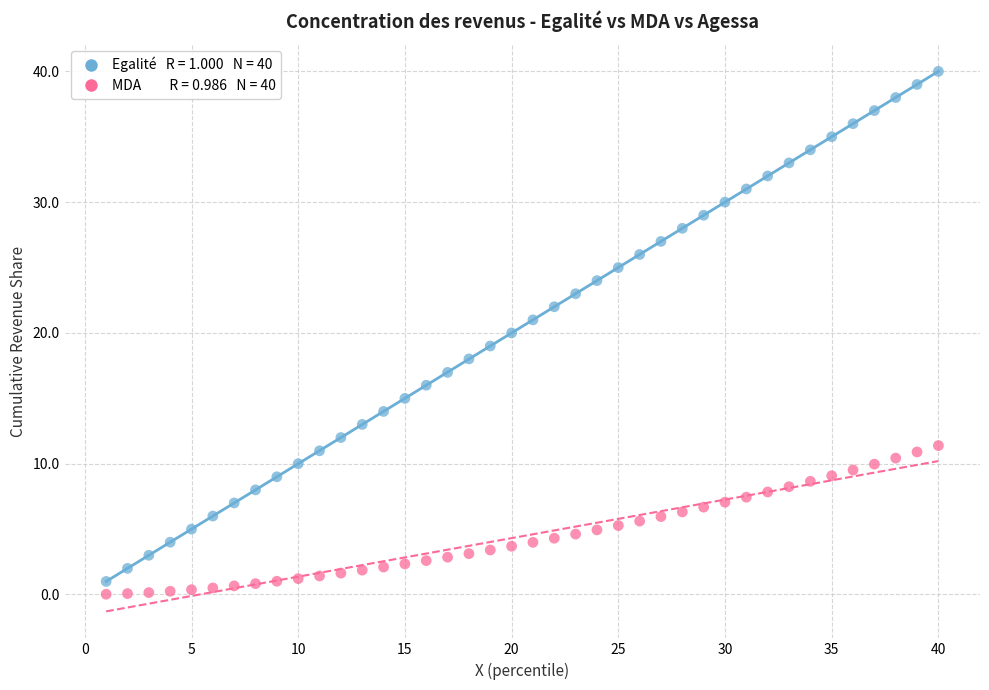

Across all data points, what is the range of X values (max minus min)?

39.0